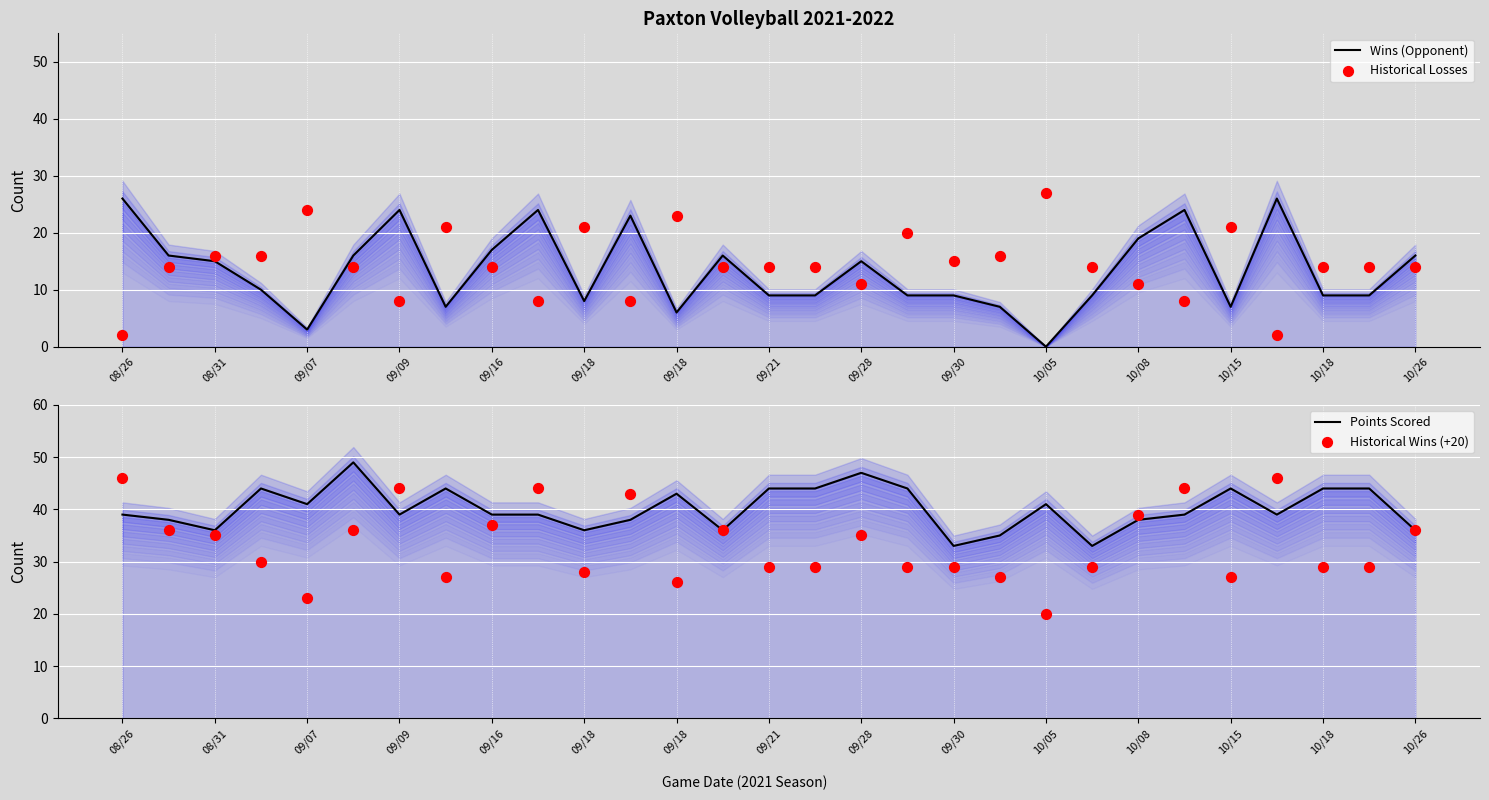

Is the value of Historical Losses at 20 greater than the value of Wins (Opponent) at 27?

Yes